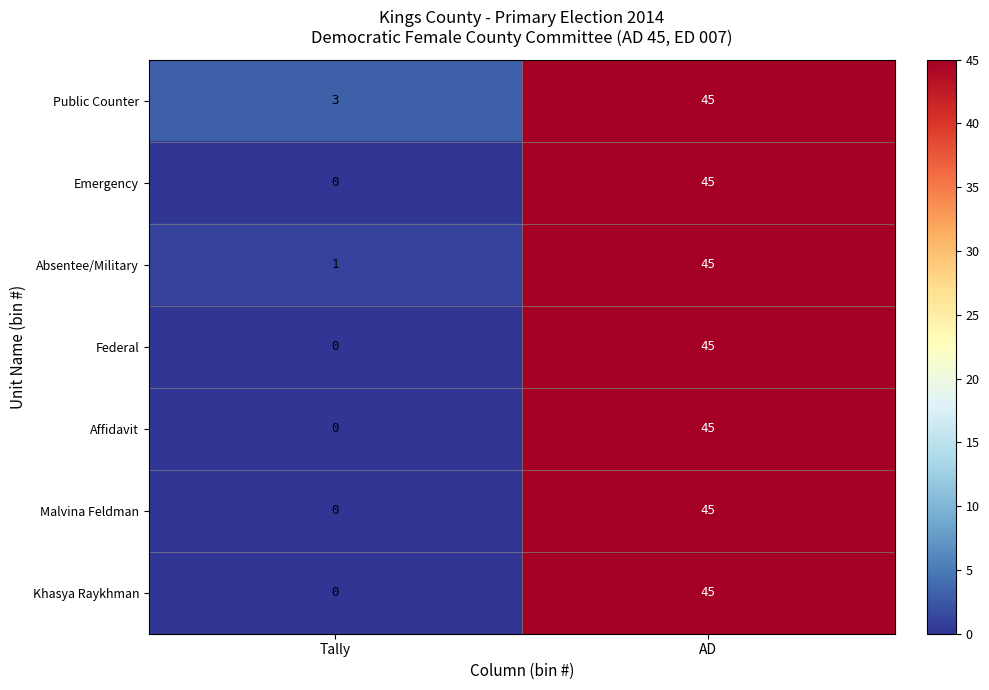

Rank the categories by Khasya Raykhman value from lowest to highest.

Tally, AD